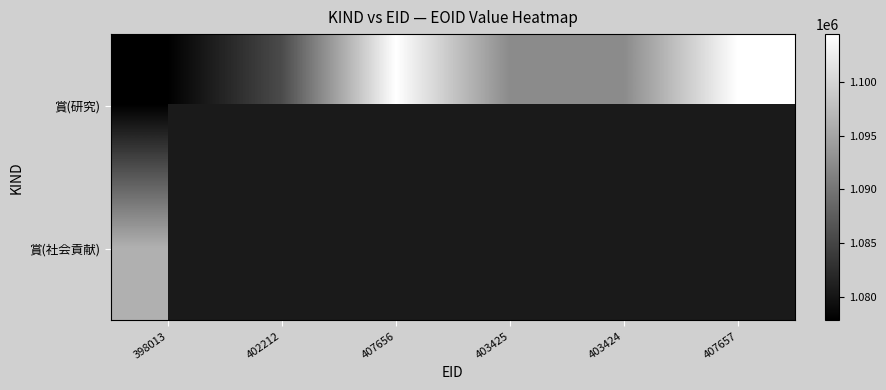

What value does the 賞(研究) series have at 398013?

1077810.0